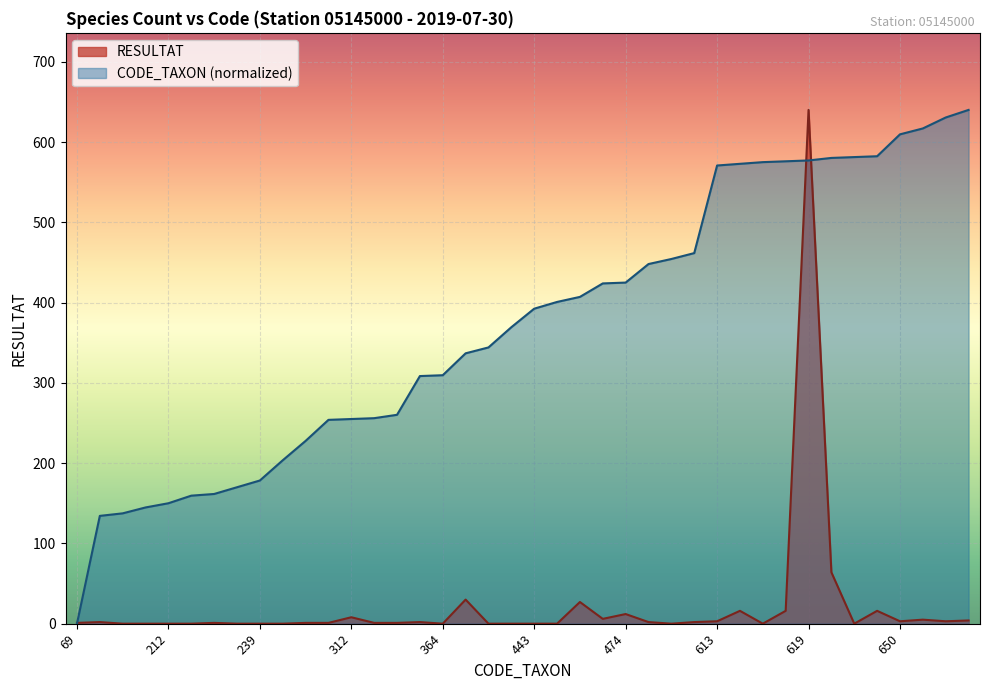

Reading left to right, what are all the values shown in this chart?

RESULTAT: 1.0	2.0	0.0	0.0	0.0	0.0	1.0	0.0	0.0	0.0	1.0	1.0	8.0	1.0	1.0	2.0	0.0	30.0	0.0	0.0	0.0	0.0	27.0	6.0	12.0	2.0	0.0	2.0	3.0	16.0	0.0	16.0	640.0	64.0	0.0	16.0	3.0	5.0	3.0	4.0
CODE_TAXON: 0.0	134.3	137.4	144.8	150.0	159.5	161.6	170.0	178.4	203.5	227.7	253.9	255.0	256.0	260.2	308.5	309.5	336.8	344.1	369.3	392.4	400.8	407.1	423.9	424.9	448.0	454.3	461.6	570.8	572.9	575.0	576.0	577.0	580.2	581.2	582.3	609.6	616.9	630.6	640.0